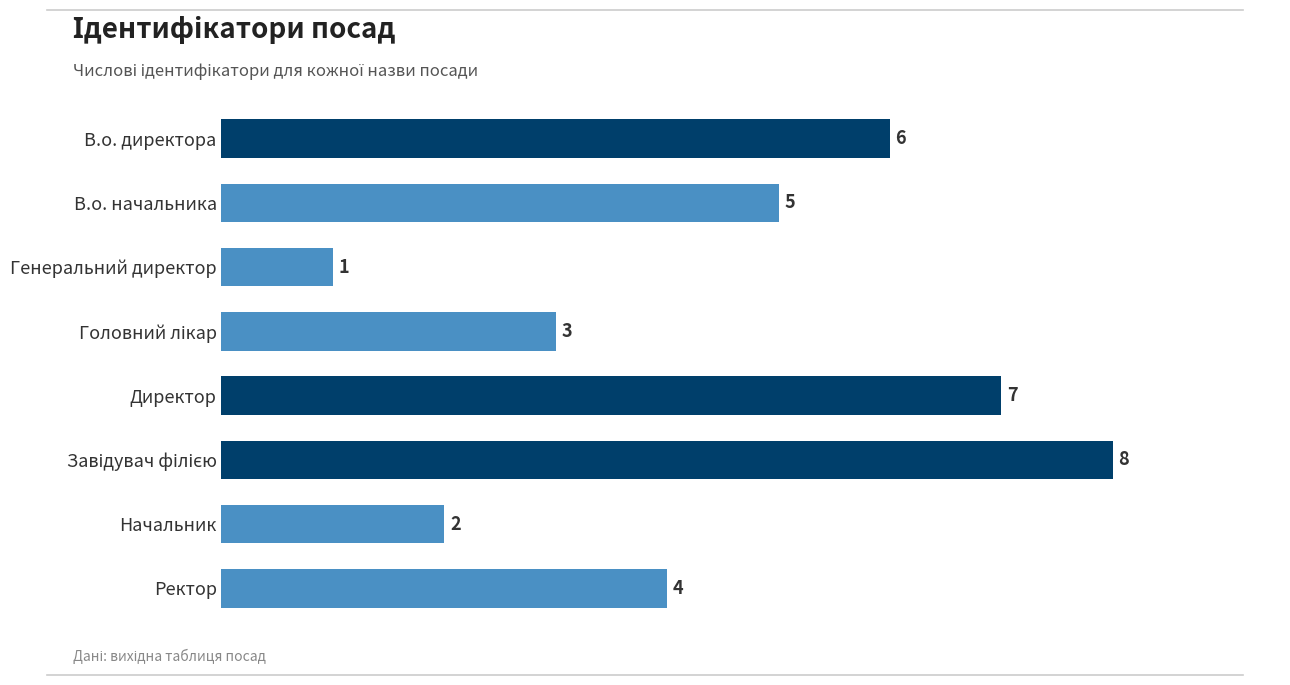

Reading top to bottom, list all the values displayed in this chart.

6	5	1	3	7	8	2	4